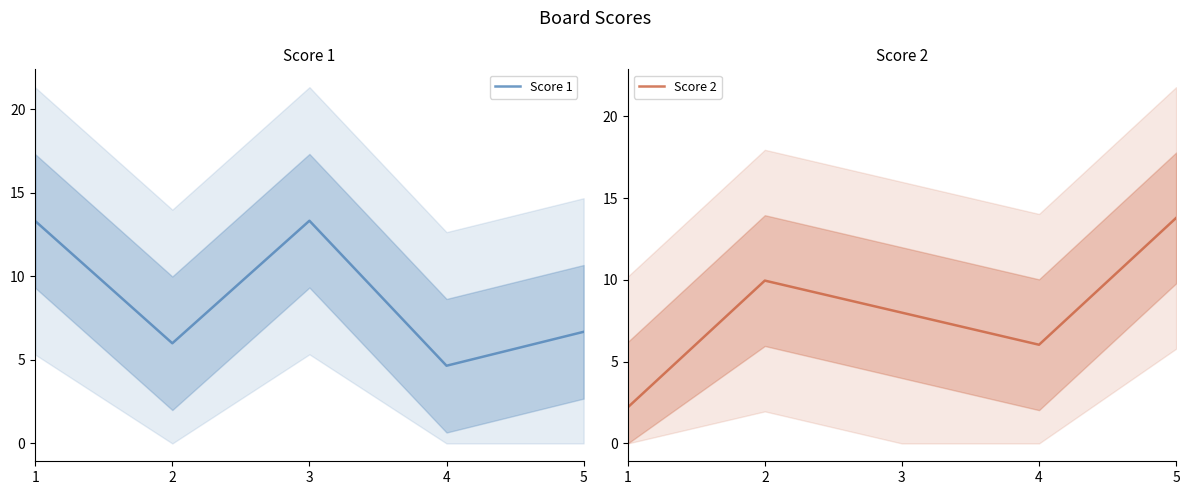

List the series in order of their peak value, highest first.

Score 2, Score 1